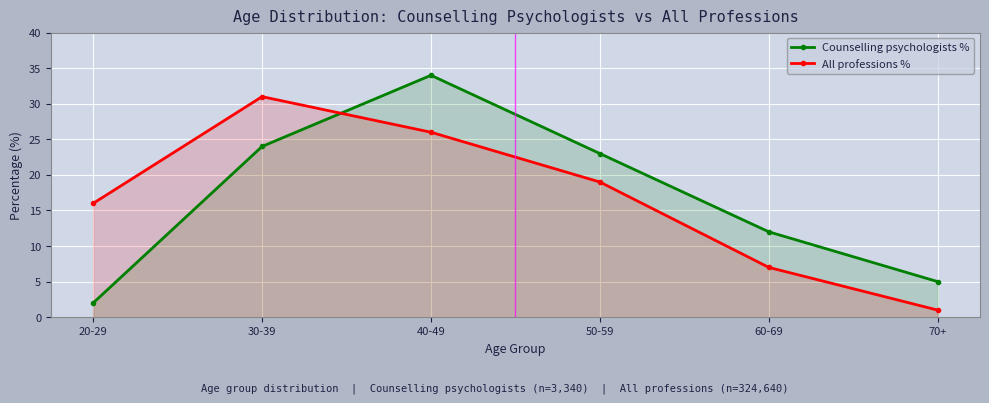

At which label does All professions % first exceed 19?

30-39